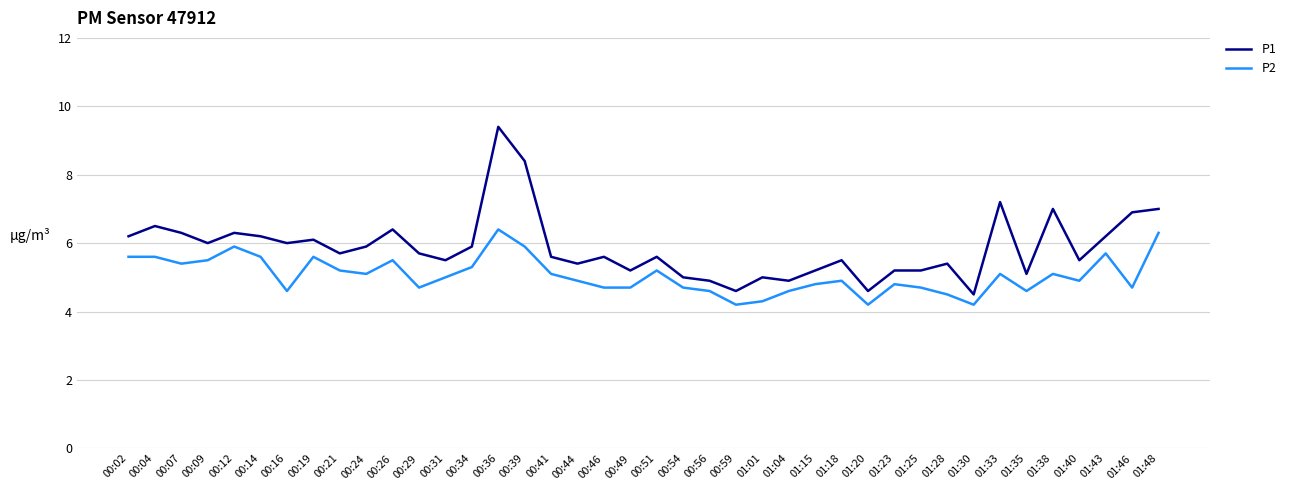

Is this an area chart (filled region under the line)?

No